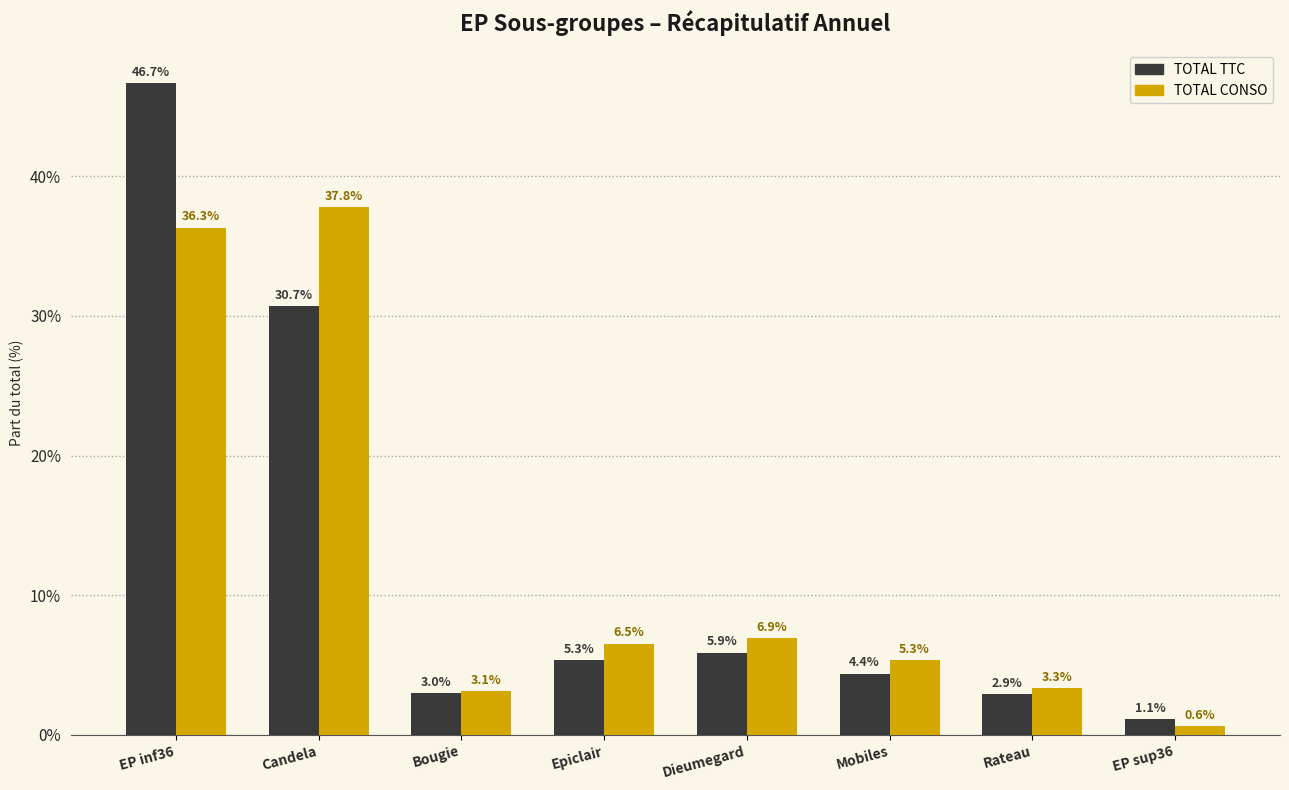

What is the maximum value shown in the chart?

46.7